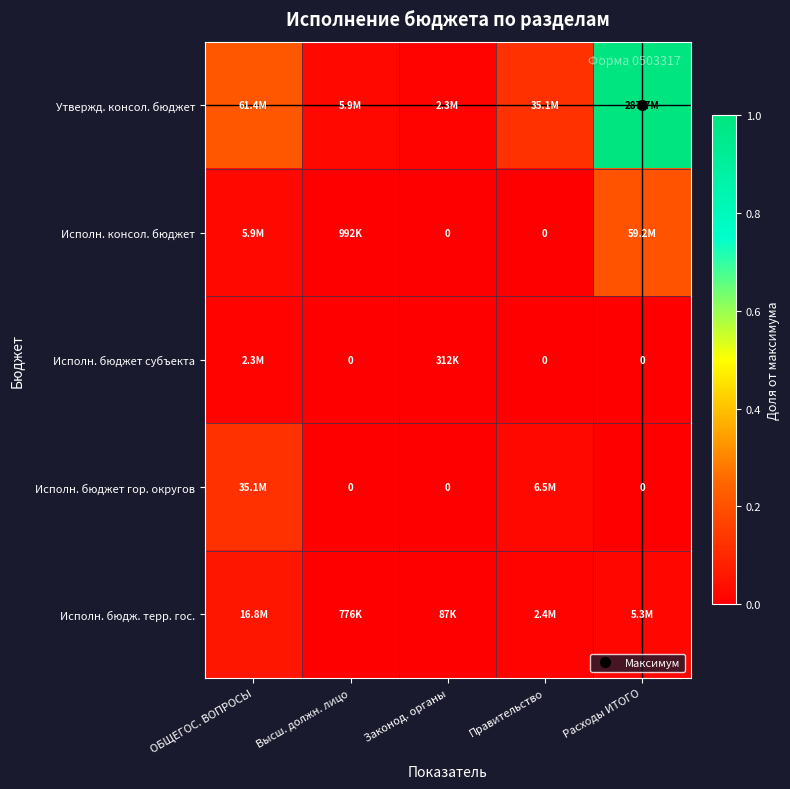

Count the Исполн. бюджет гор. округов values in the range 0 to 1.

5